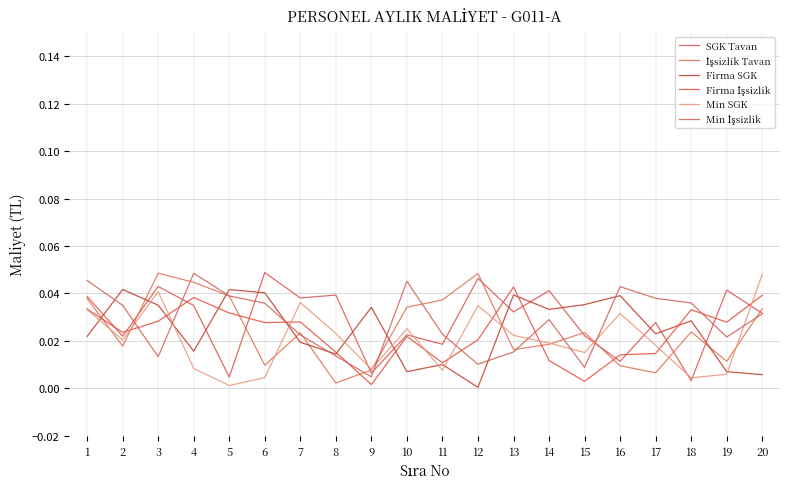

Which series has the largest total across all categories?

SGK Tavan